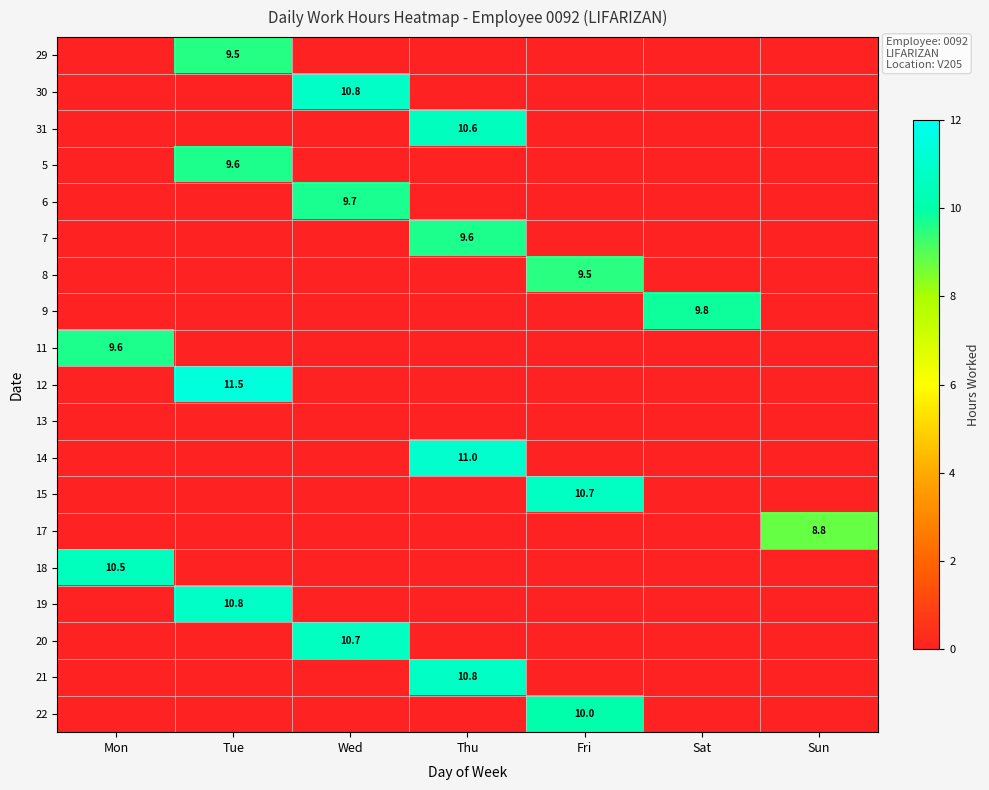

The 14 series shows 5.3 at Thu. True or false?

False